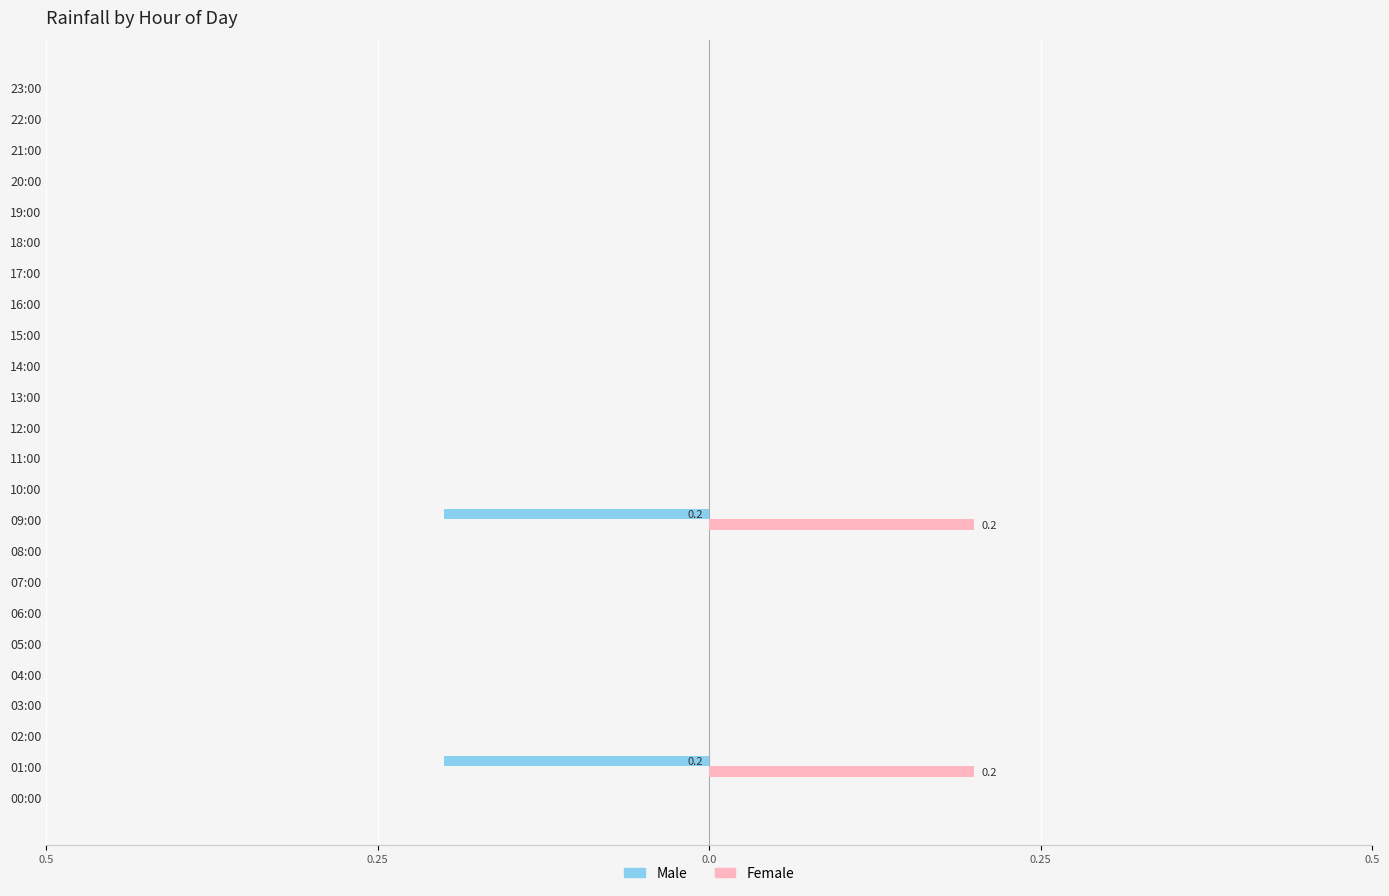

Which series has the largest total across all categories?

Female